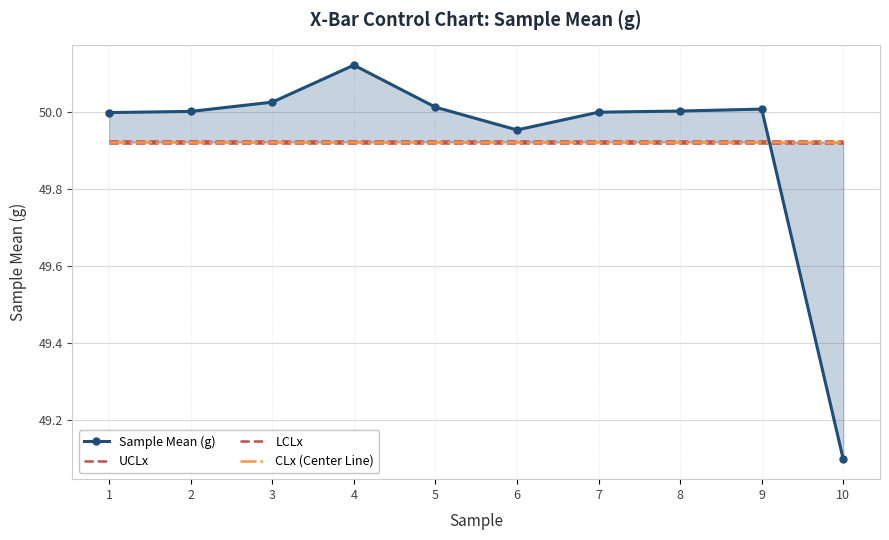

True or false: UCLx has more than 1 interior local peaks.

False